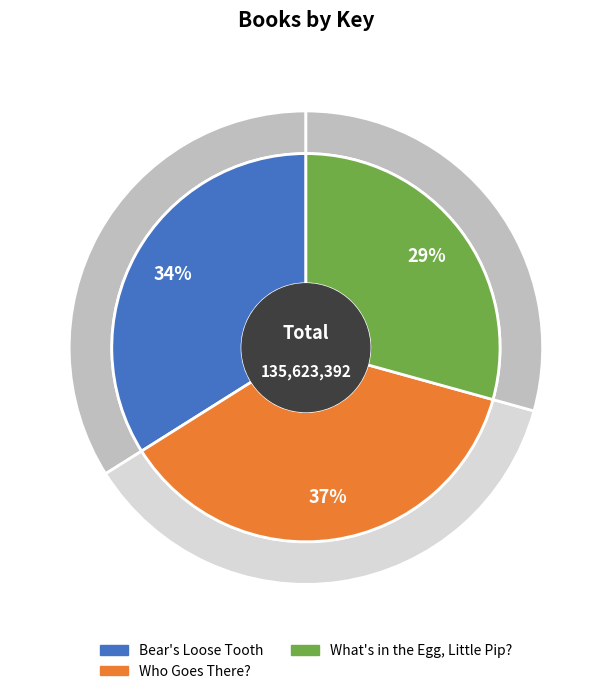

Do Bear's Loose Tooth and What's in the Egg, Little Pip? together represent more than half of the pie?

Yes